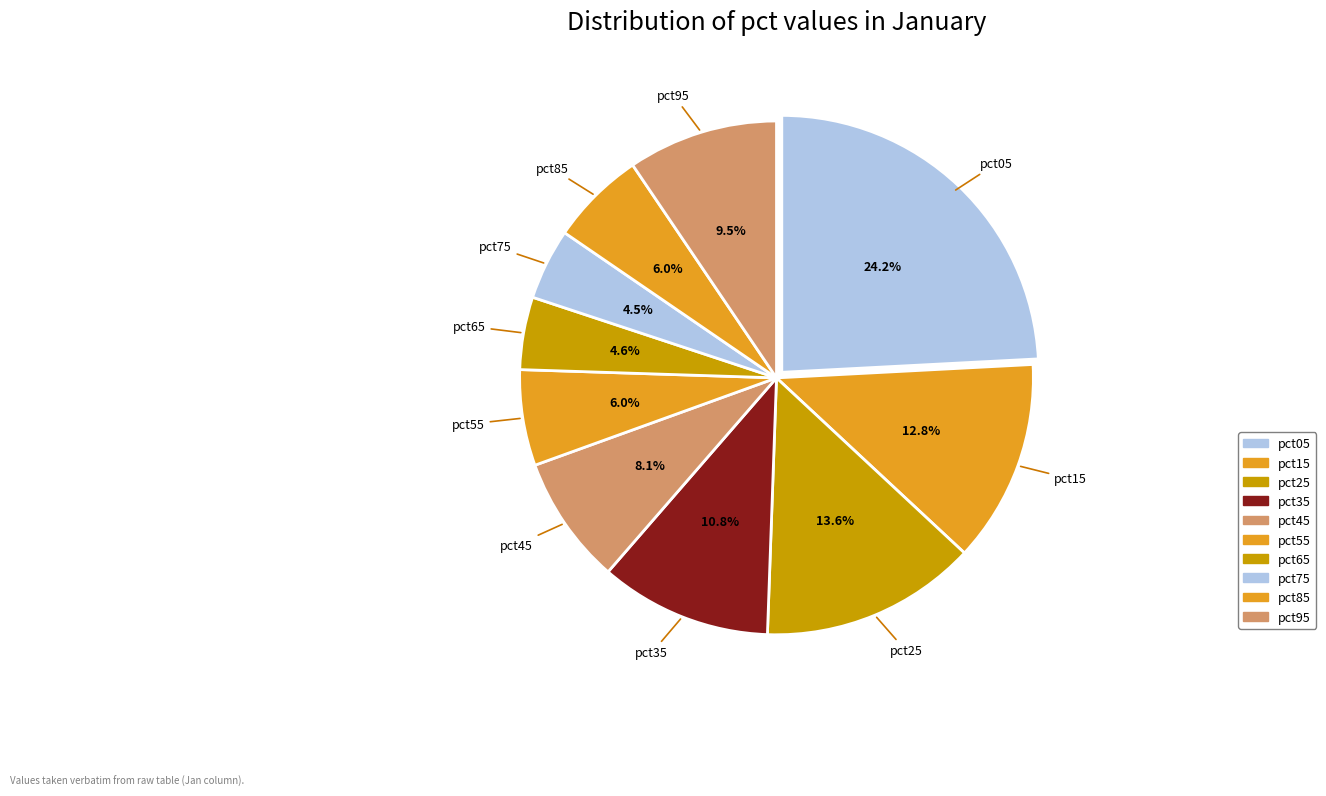

Count the number of slices in the pie.

10